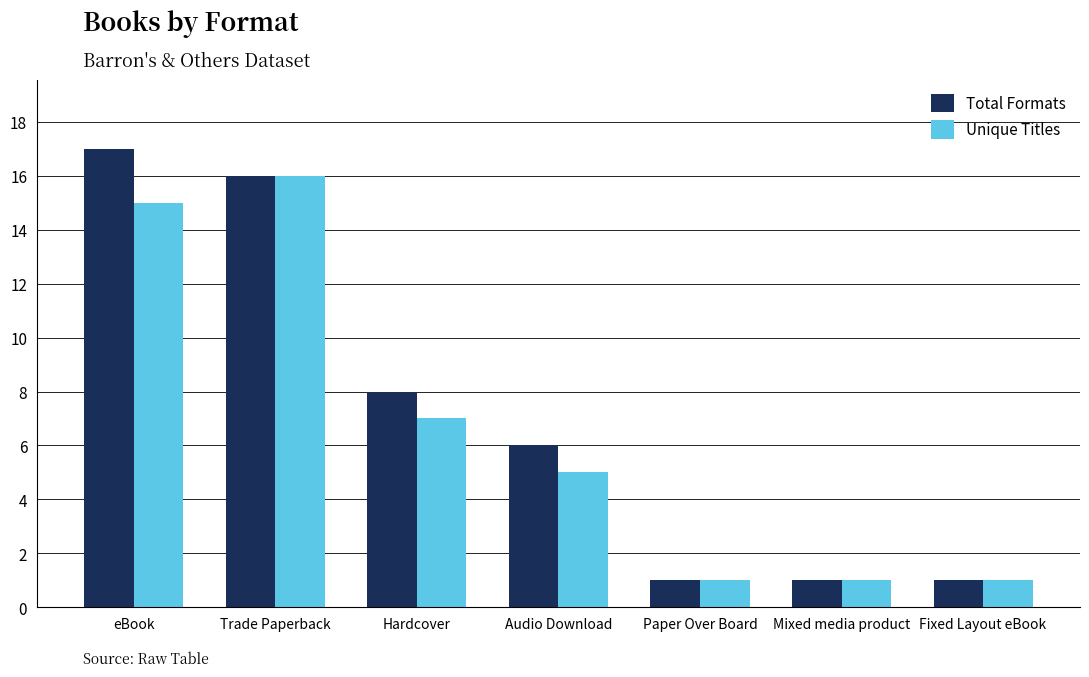

Which category has the highest value in the Unique Titles series?

Trade Paperback